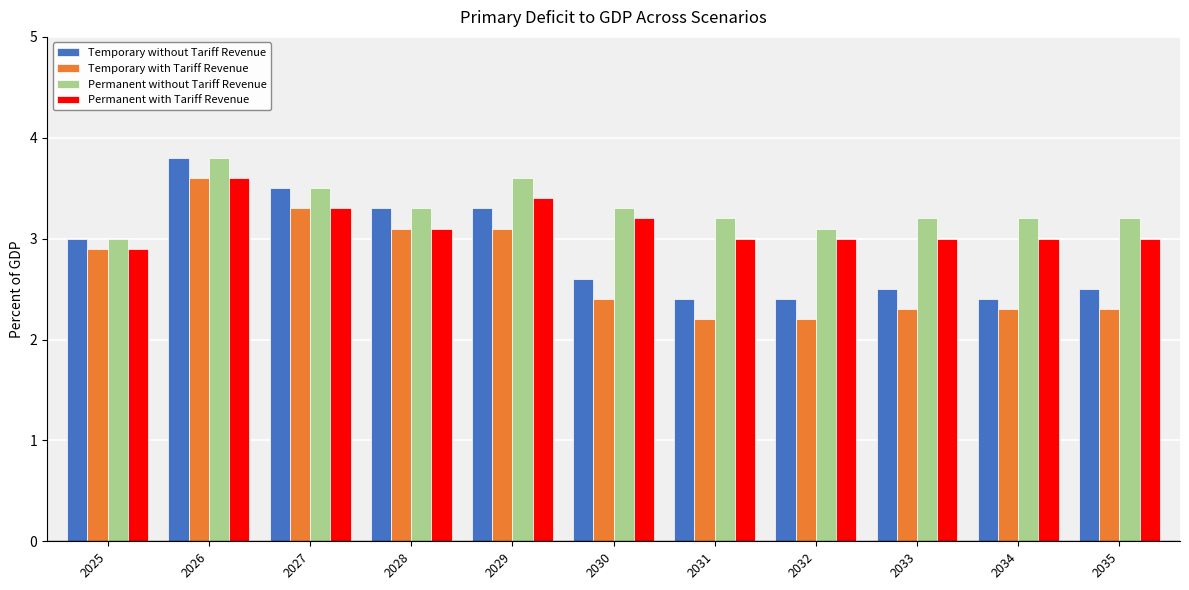

List the series in order of their overall mean, lowest first.

Temporary with Tariff Revenue, Temporary without Tariff Revenue, Permanent with Tariff Revenue, Permanent without Tariff Revenue